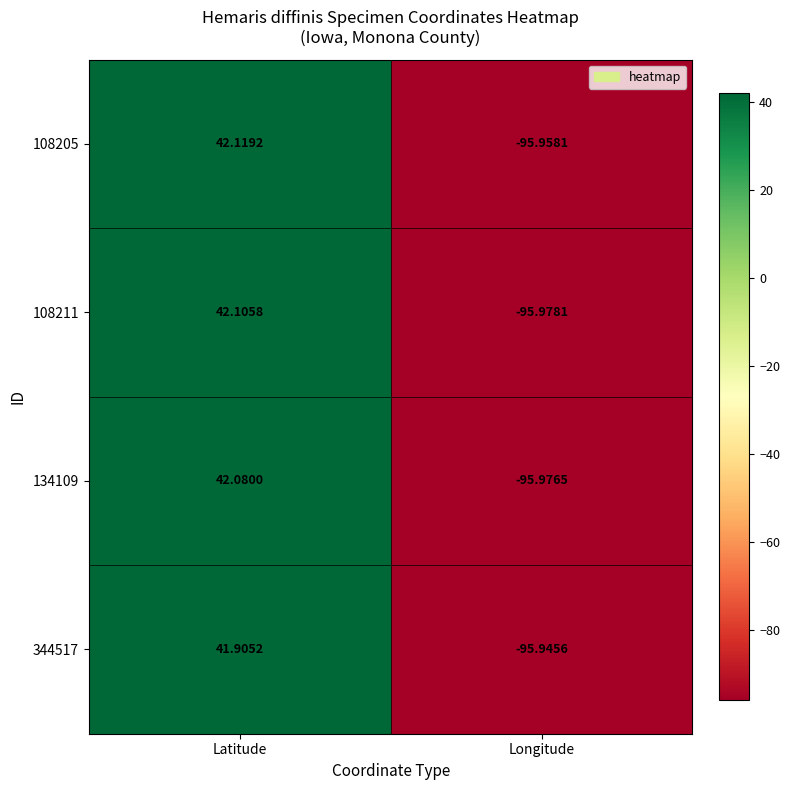

Where does the 108211 series first go above 42?

Latitude